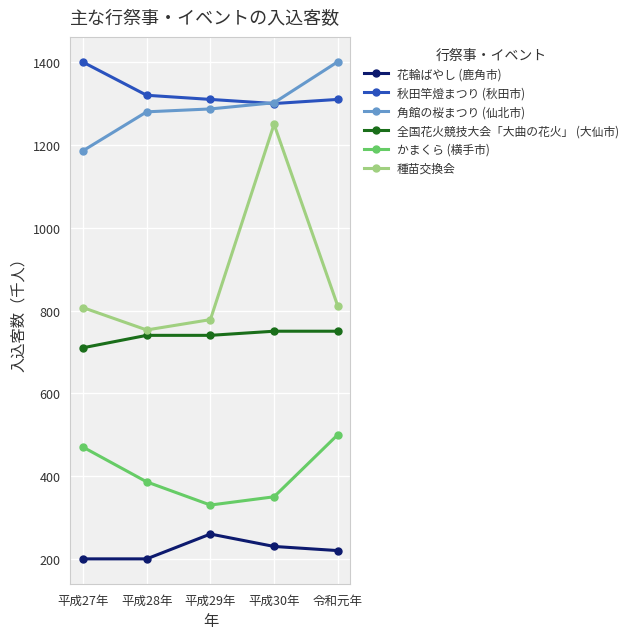

Between 平成29年 and 令和元年, which series saw the biggest shift?

かまくら (横手市)